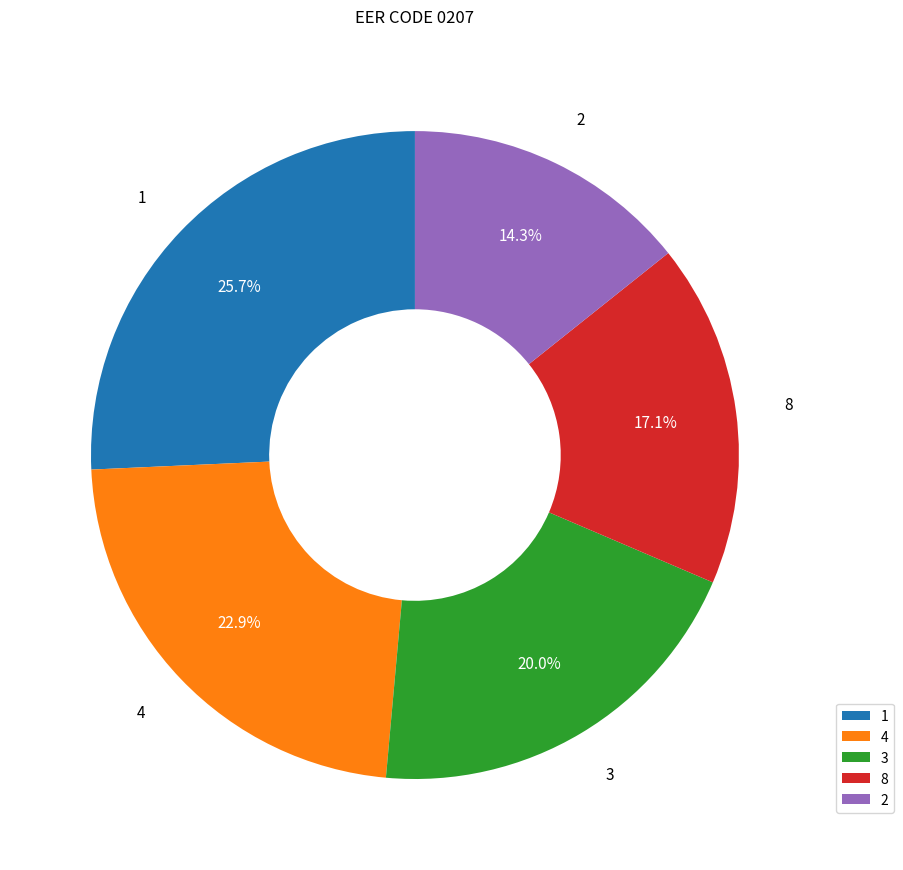

To the nearest percent, what portion does 2 represent?

14%